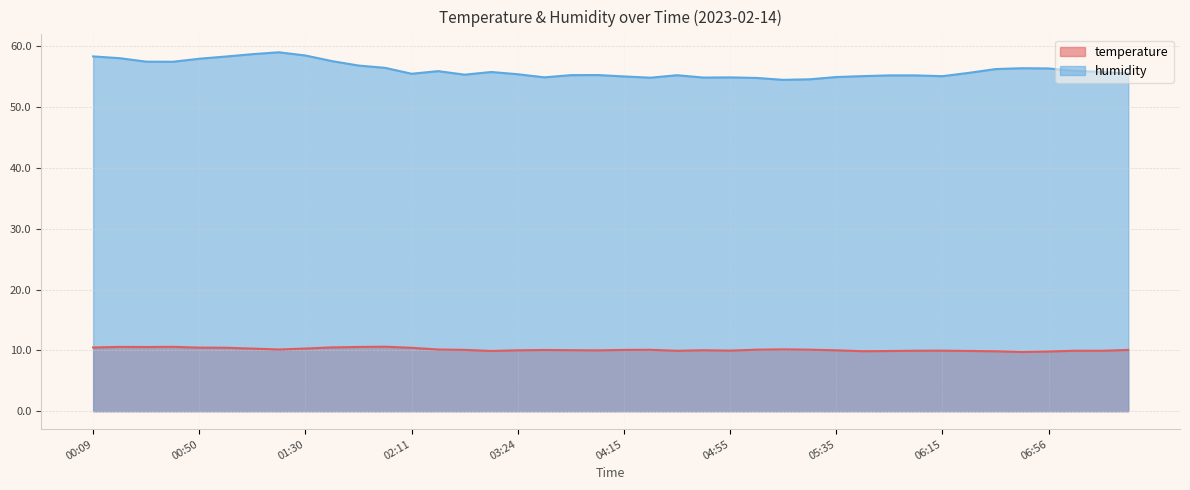

Which series has the widest spread of values?

humidity